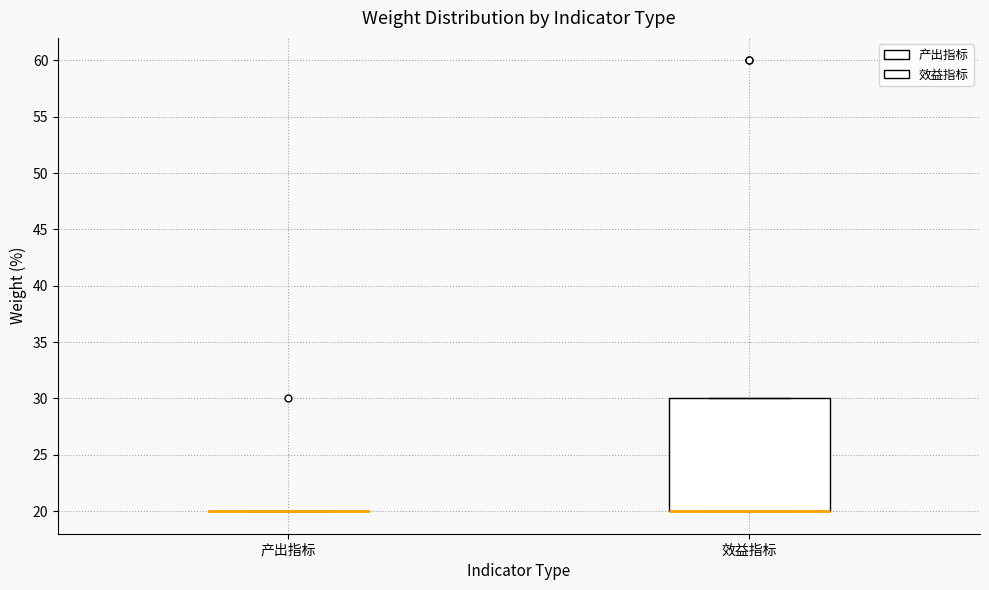

Reading left to right, read every box against the y-axis: the position of its median line, the range the box covers, and the ends of its whiskers. The values are not printed on the chart, so give them approximately, as read against the axis.

产出指标: box collapsed to a line at 20, whiskers 20 to 20
效益指标: median 20 (drawn on the box's lower edge), box 20 to 30, whiskers 20 to 30